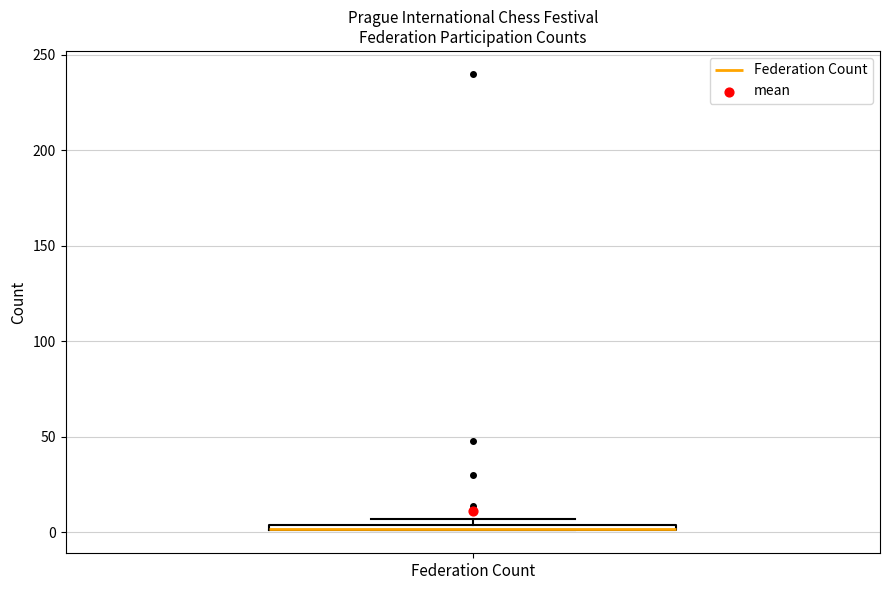

Where is the upper edge of the box for Federation Count on the y-axis? The values are not printed on the chart, so give them approximately, as read against the axis.

5